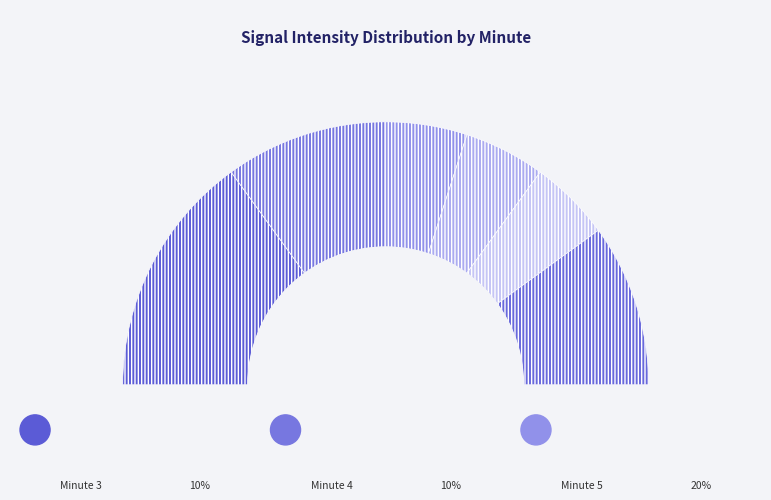

Approximately how many times larger is the value at Minute 4 compared to Minute 2?

1.0